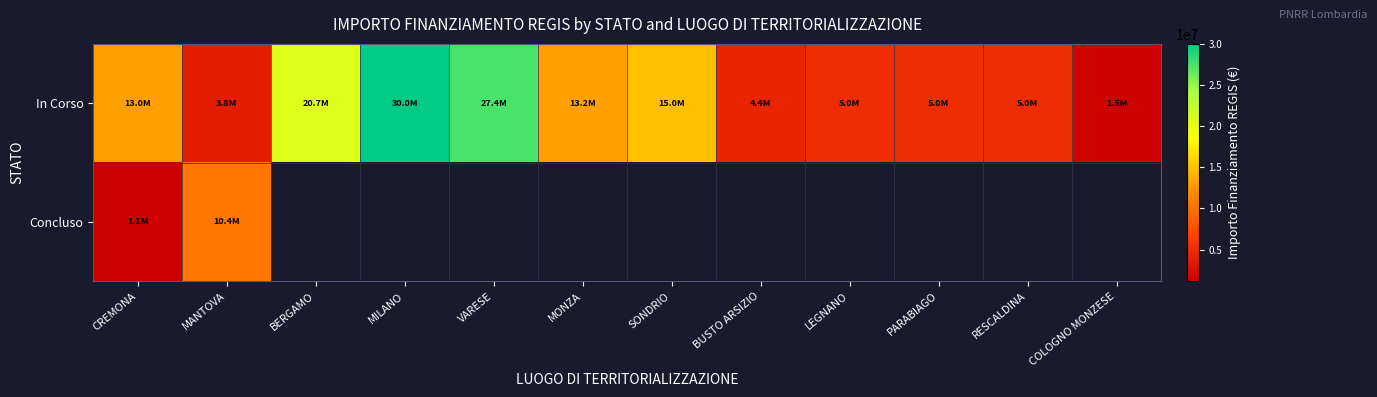

What is the sum of the In Corso values at RESCALDINA and BUSTO ARSIZIO?

9376567.1